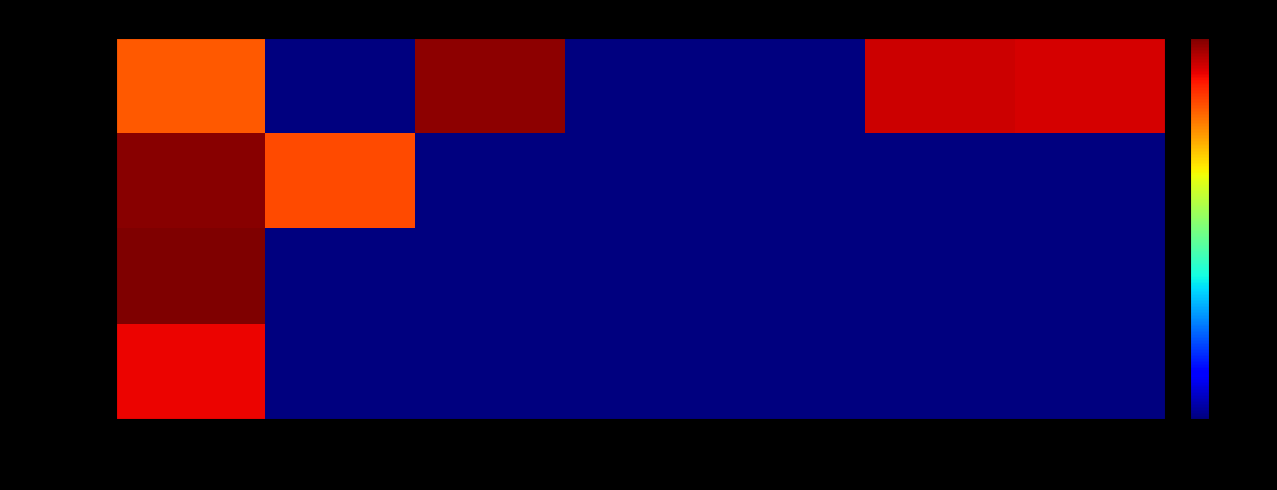

Which series changed the most between Igualdad (0410) and Finanzas (0230)?

tender